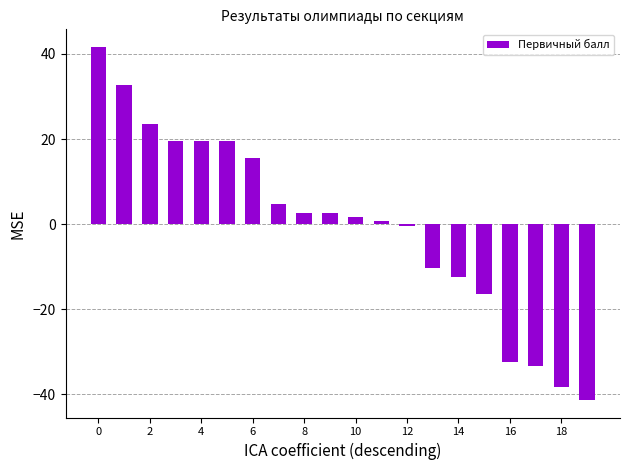

What is the difference between the maximum and minimum values?

83.0